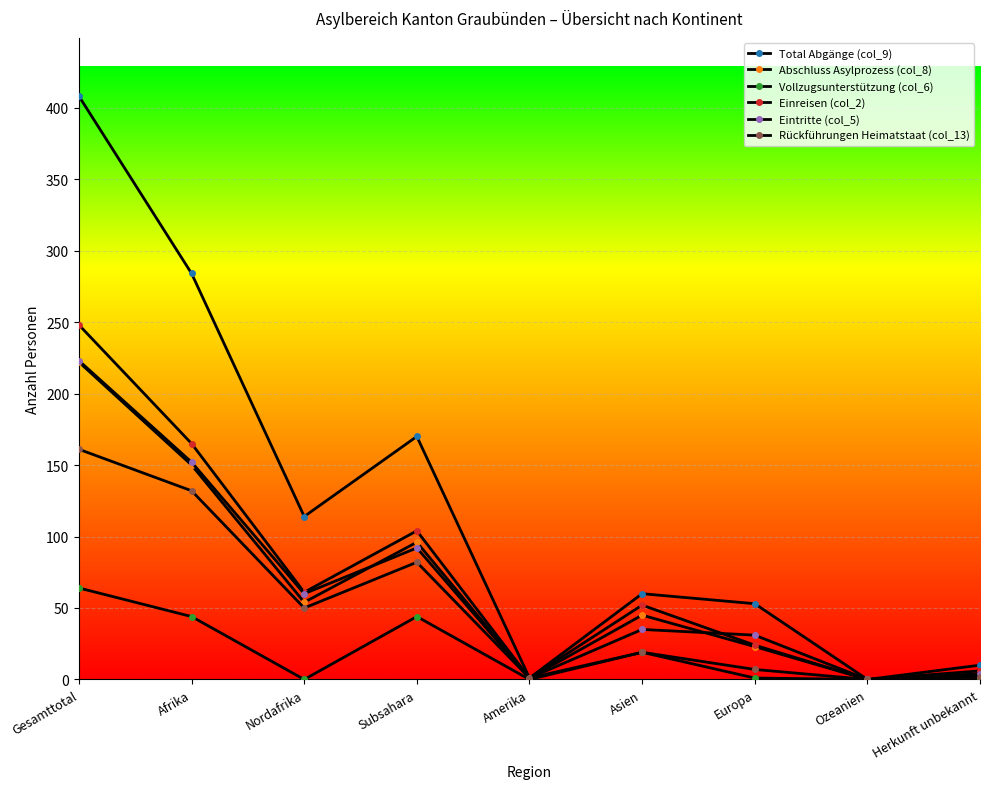

True or false: Einreisen (col_2) and Vollzugsunterstützung (col_6) intersect in this chart.

False